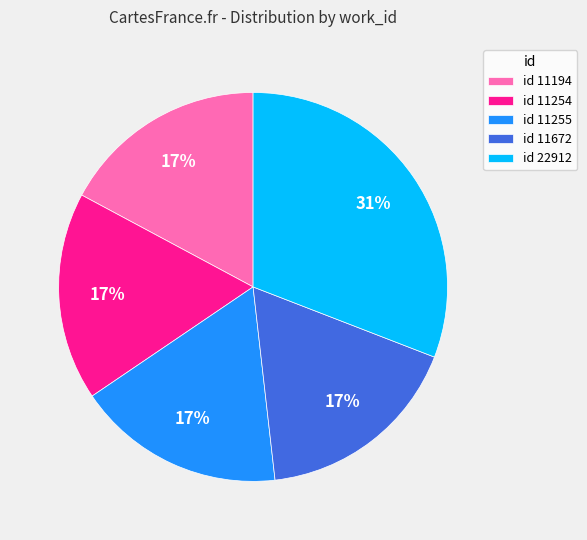

To the nearest percent, what is the difference between the largest and smallest slice percentages?

14%